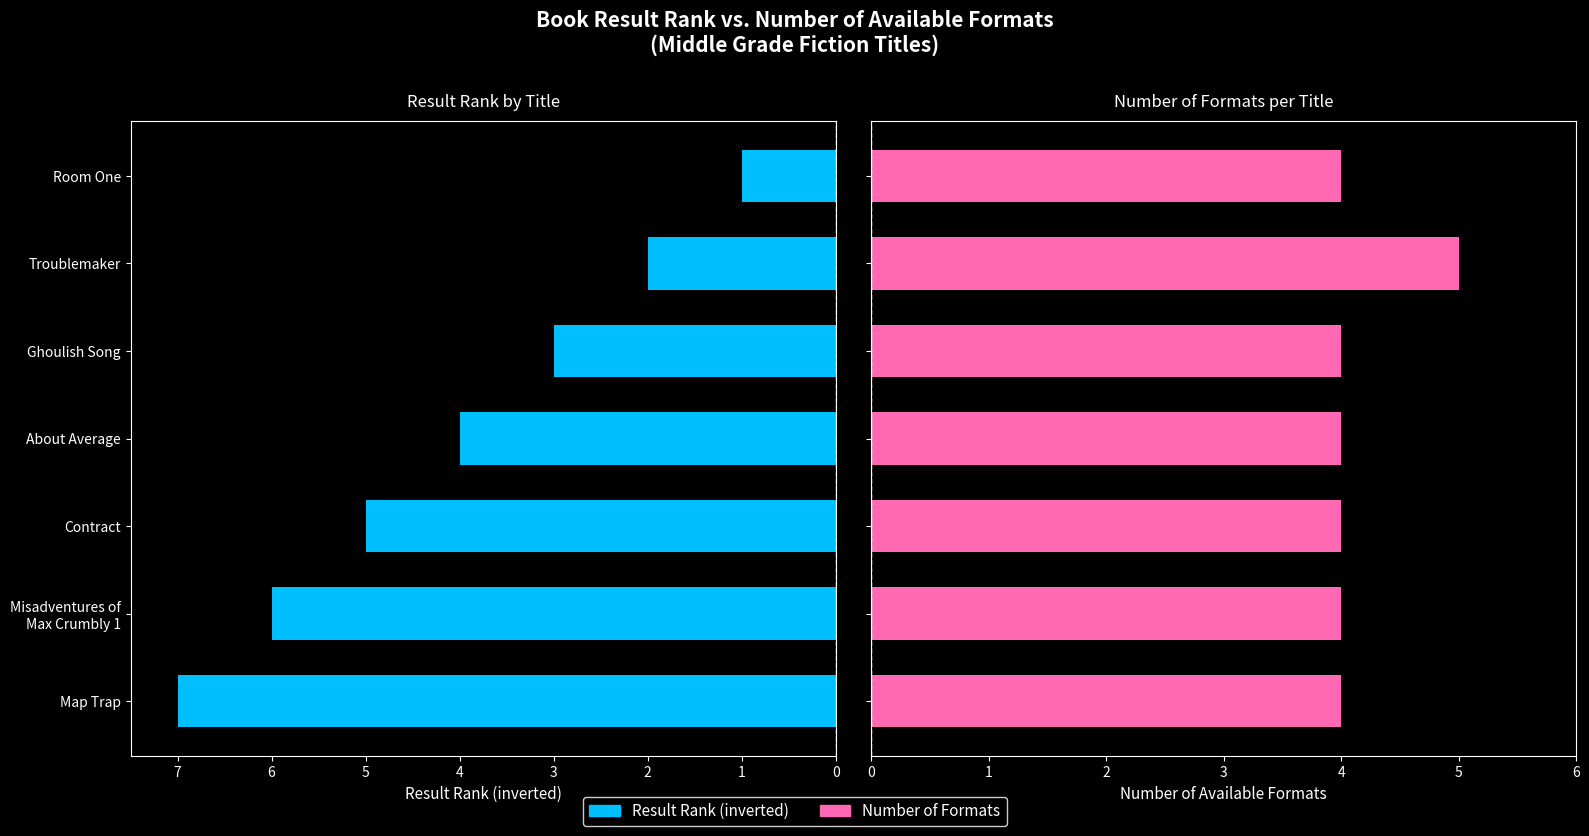

How many groups of bars are there?

7